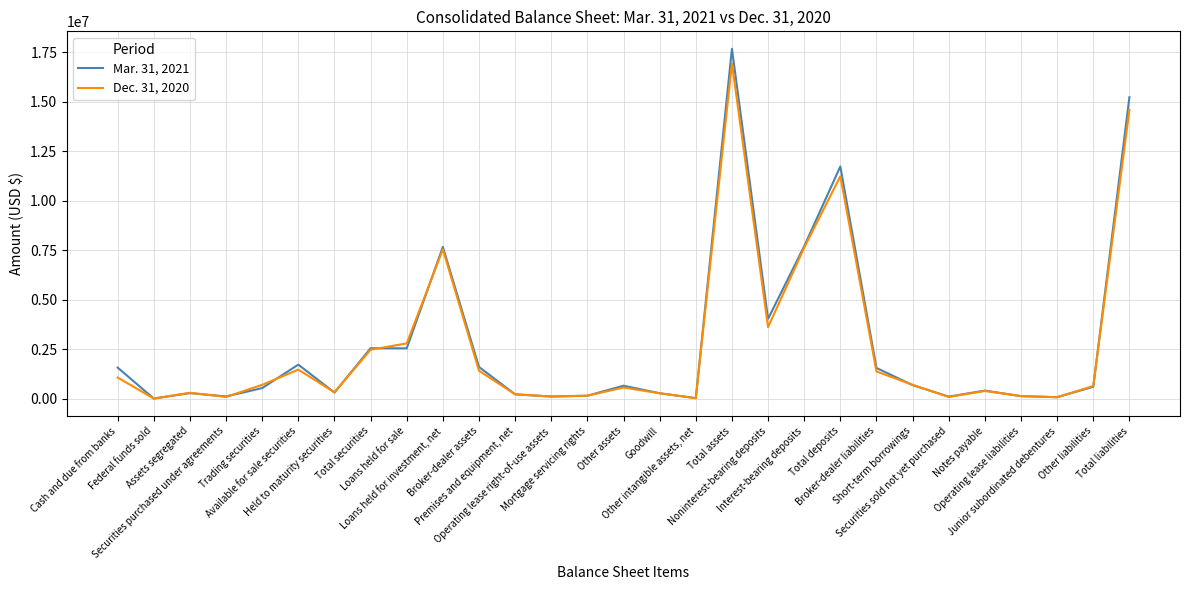

Rank the categories by Mar. 31, 2021 value from highest to lowest.

Total assets, Total liabilities, Total deposits, Interest-bearing deposits, Loans held for investment, net, Noninterest-bearing deposits, Total securities, Loans held for sale, Available for sale securities, Broker-dealer assets, Cash and due from banks, Broker-dealer liabilities, Short-term borrowings, Other assets, Other liabilities, Trading securities, Notes payable, Held to maturity securities, Assets segregated, Goodwill, Premises and equipment, net, Mortgage servicing rights, Operating lease liabilities, Securities purchased under agreements, Operating lease right-of-use assets, Securities sold not yet purchased, Junior subordinated debentures, Other intangible assets, net, Federal funds sold